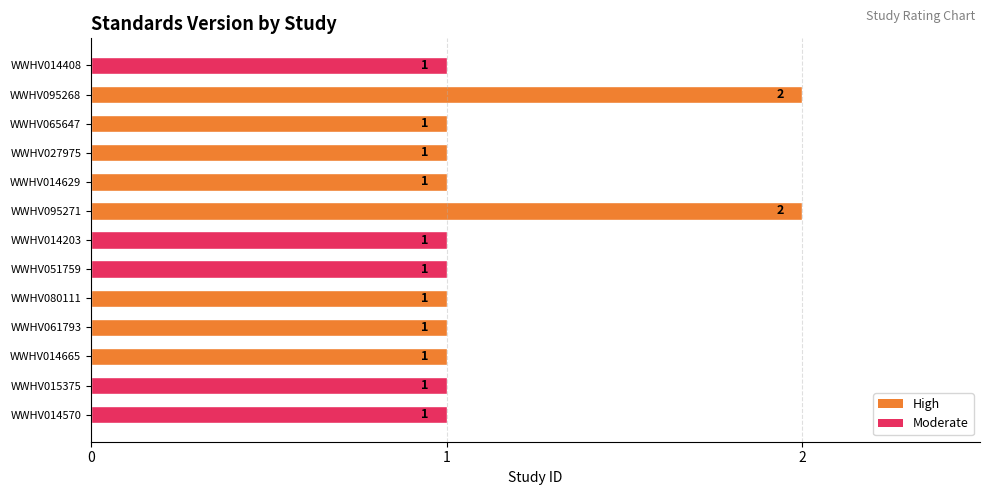

Count the values in the range 1 to 2.

13